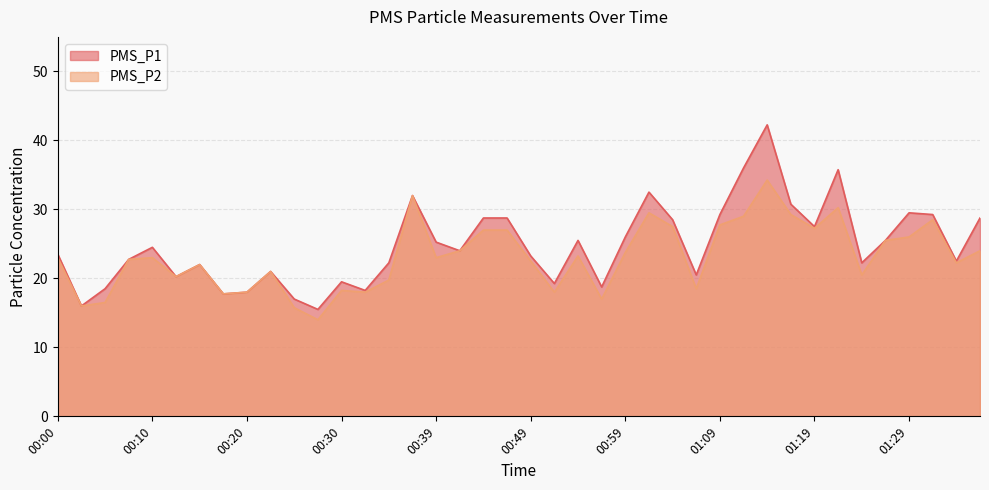

Is it true that PMS_P2 equals 30.9 at 00:54?

False